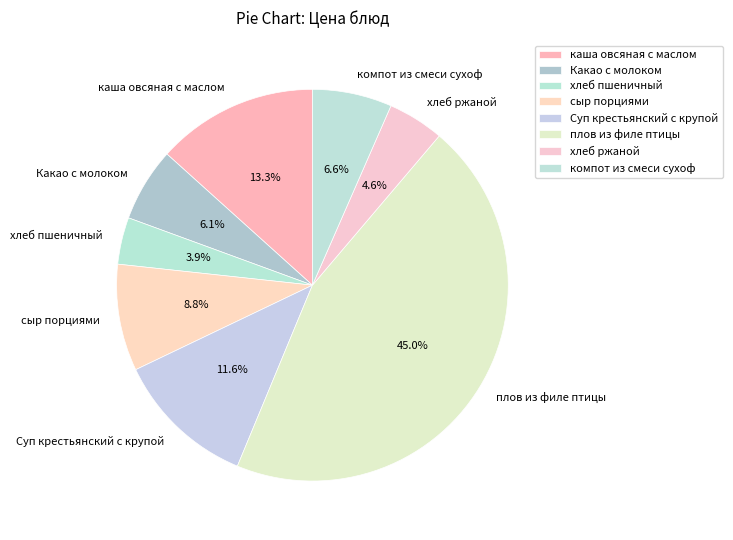

True or false: хлеб ржаной accounts for 5% of the total.

True